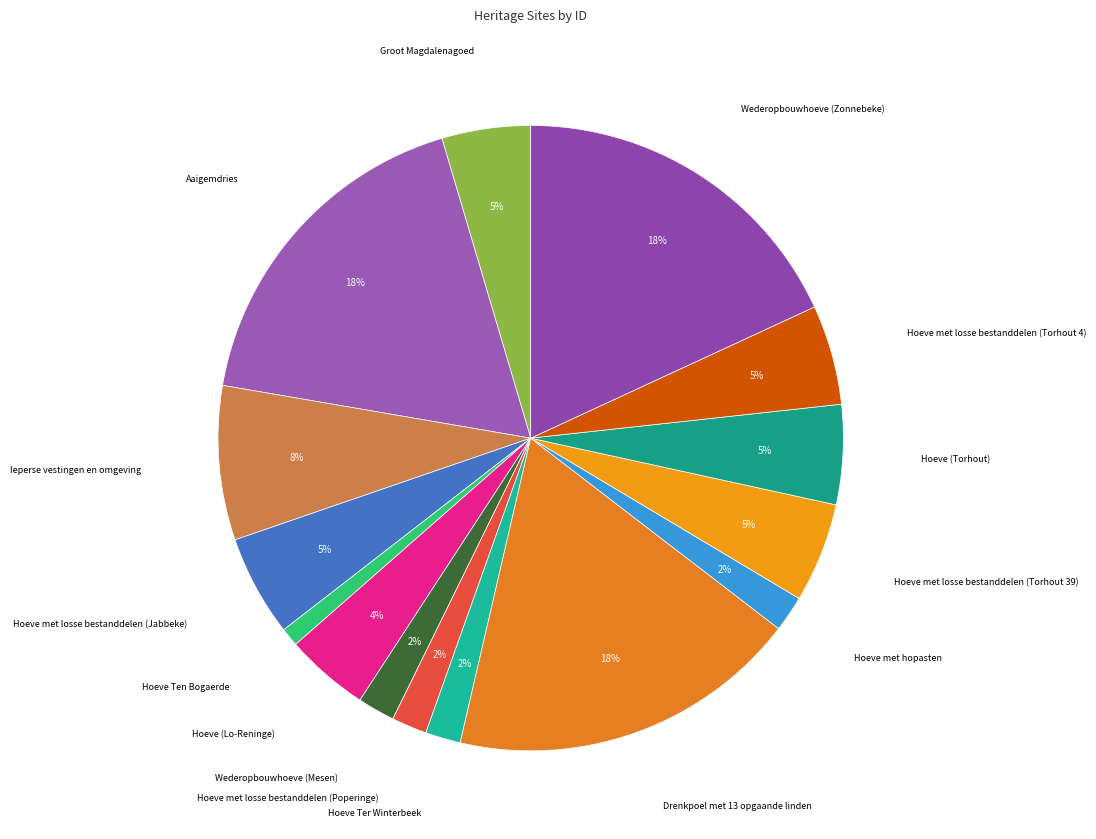

How many slices are in this pie chart?

15